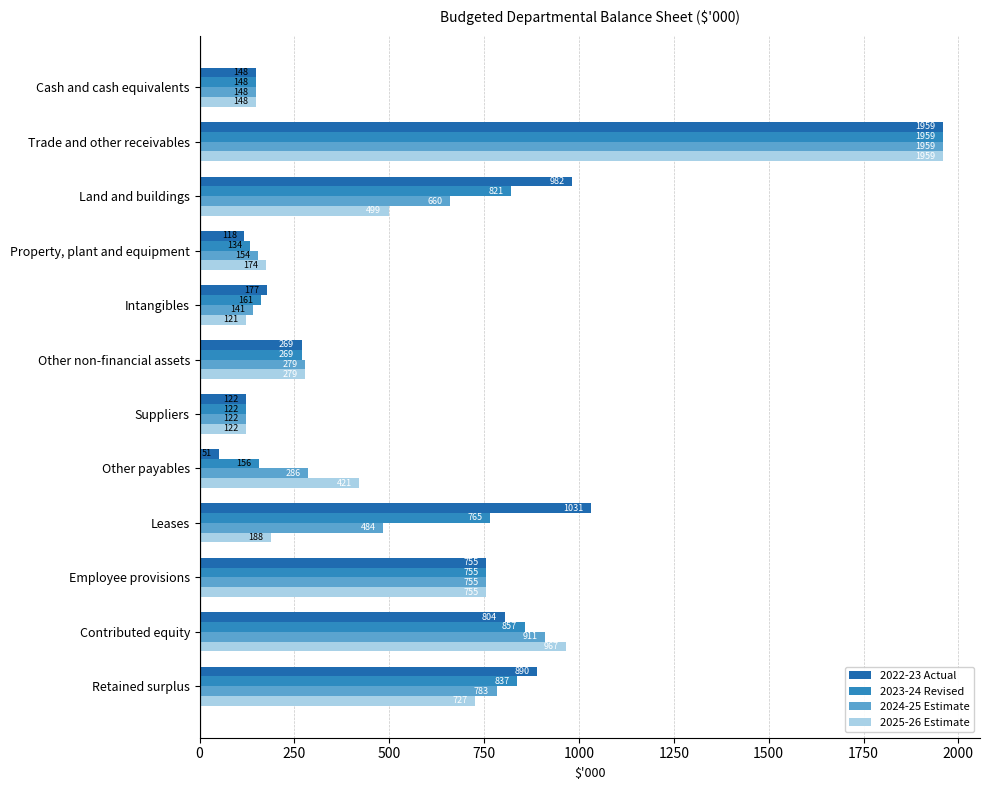

What is the lowest value of the 2024-25 Estimate series?

122